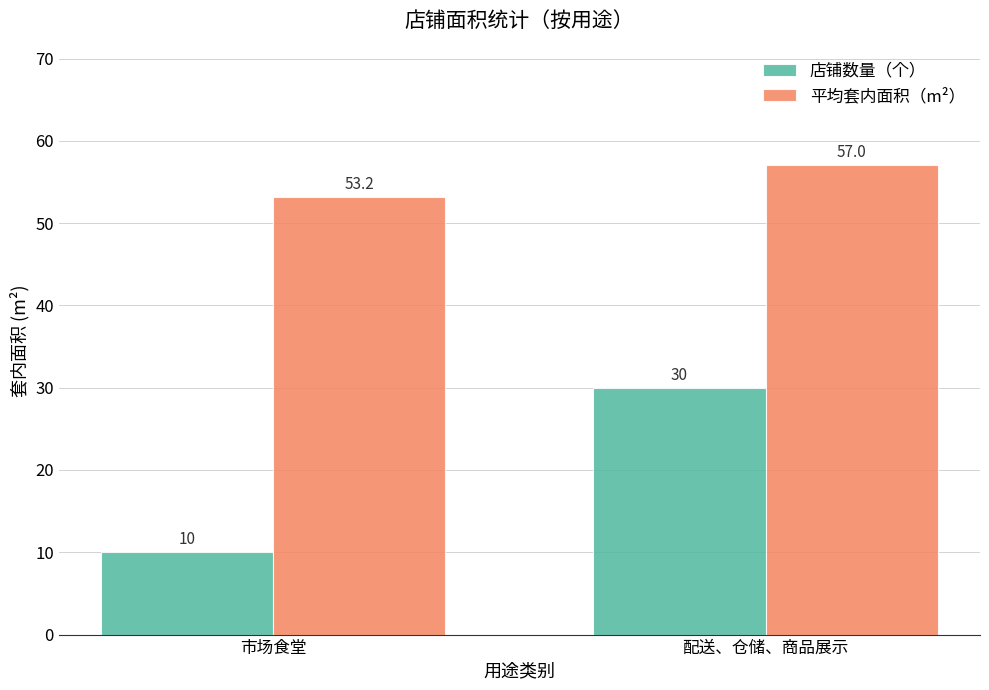

What are all the series names shown in the legend?

店铺数量（个）, 平均套内面积（m²）